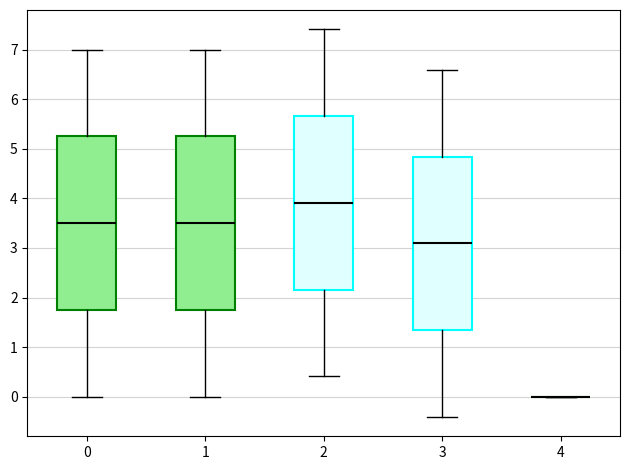

Where does the median line of the box at x = 1 sit on the y-axis? The values are not printed on the chart, so give them approximately, as read against the axis.

3.5